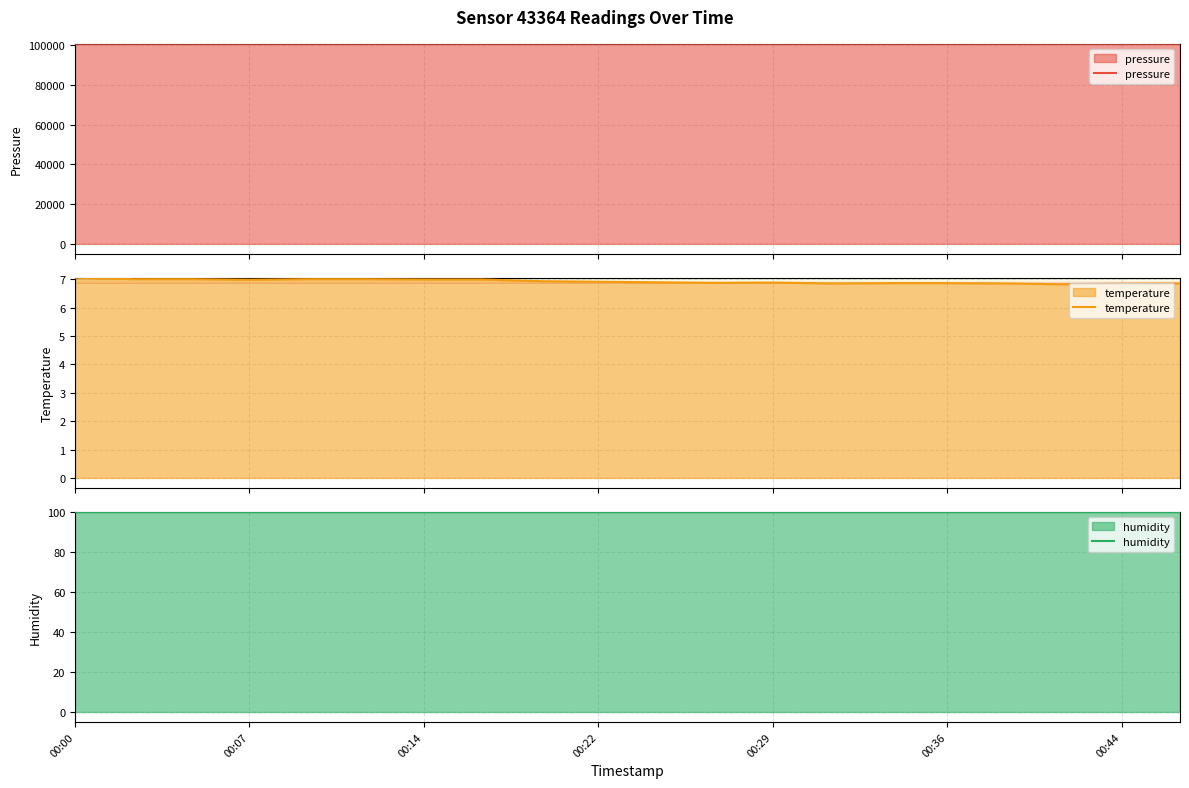

Where is the first local minimum for temperature?

00:07